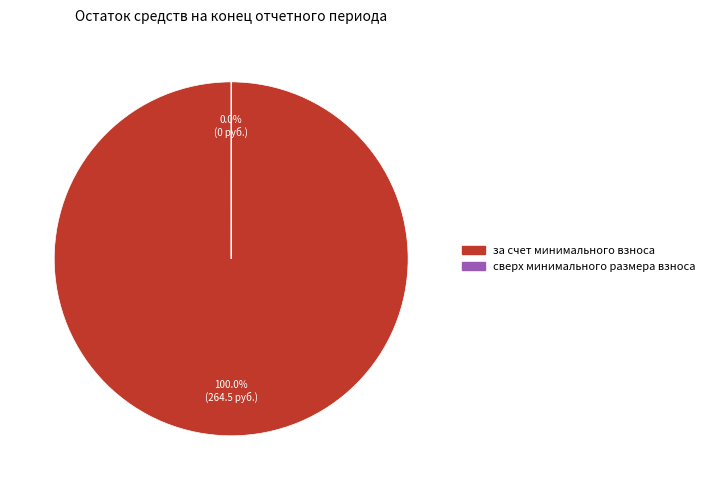

Rank the categories by value from lowest to highest.

сверх минимального размера взноса, за счет минимального взноса